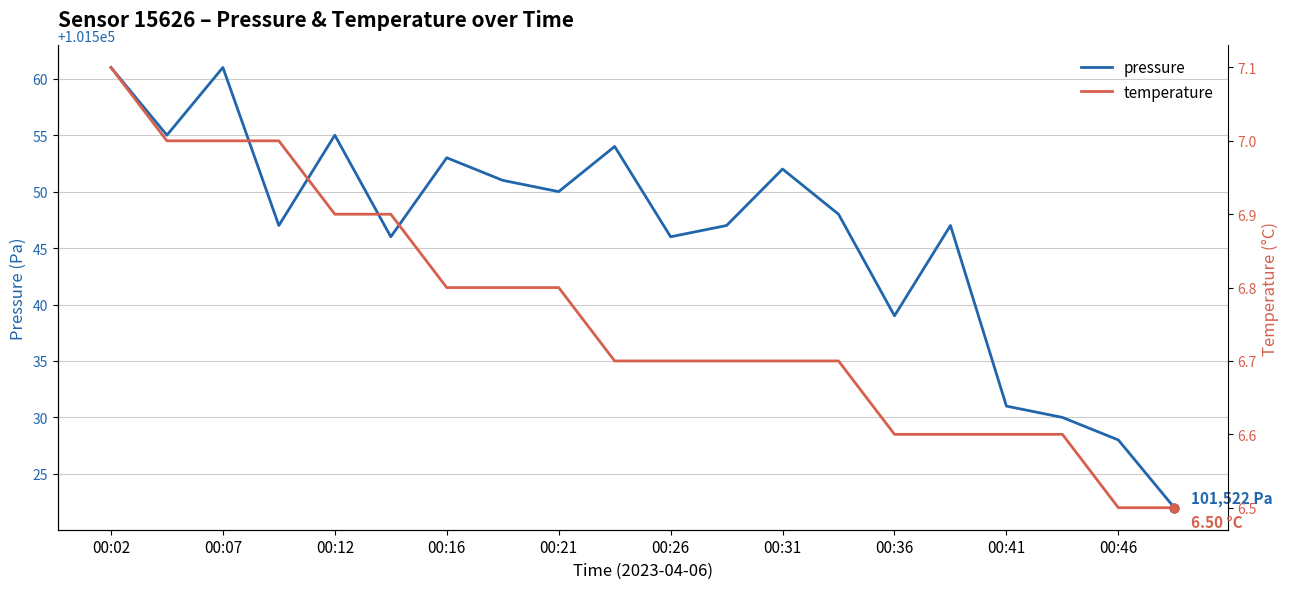

Where is pressure nearest to the value 101541?

00:36